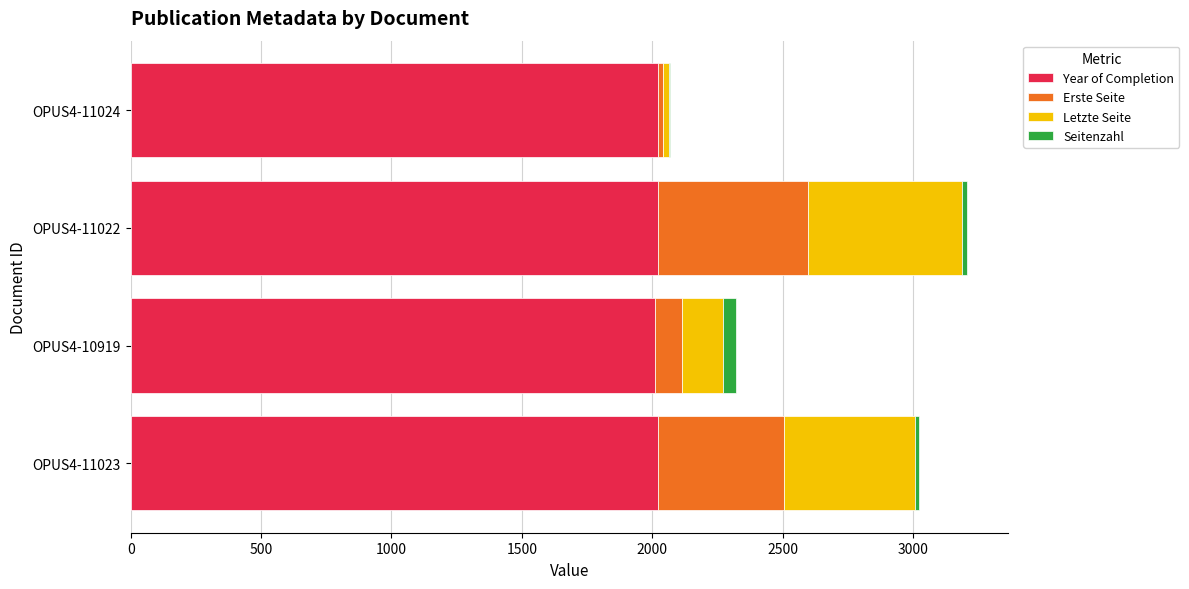

What is the sum of all Year of Completion values?

8078